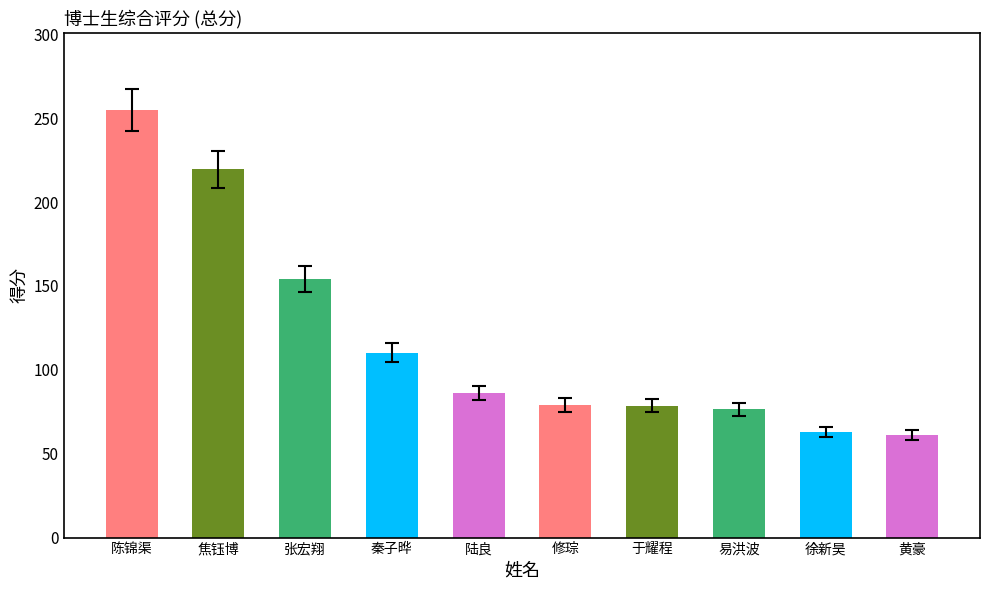

What is the minimum value shown in the chart?

61.2